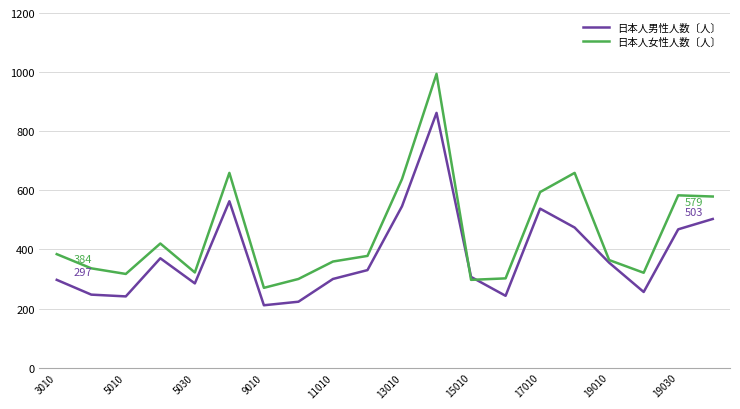

Rank the series by their maximum value, from lowest to highest.

日本人男性人数〔人〕, 日本人女性人数〔人〕